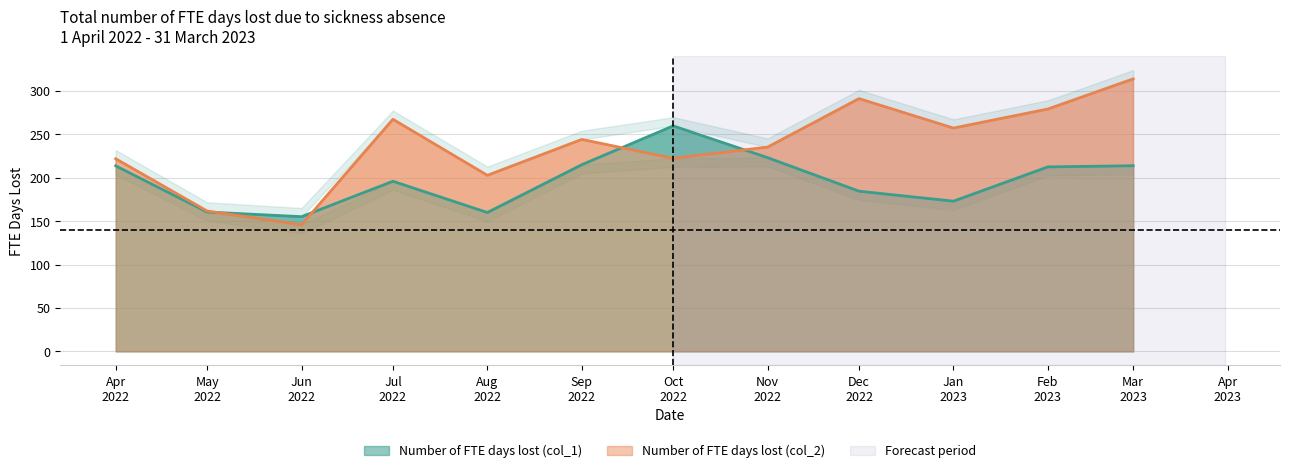

The Number of FTE days lost due to sickness (col_2) series shows 394.9 at Feb 2023. True or false?

False